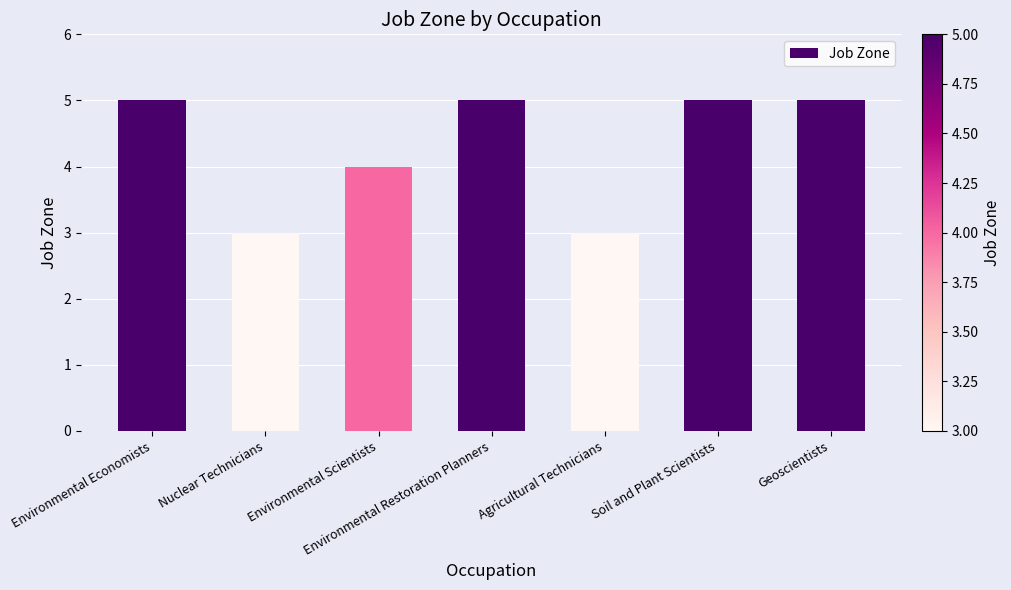

The value at Environmental Scientists is 4. True or false?

True